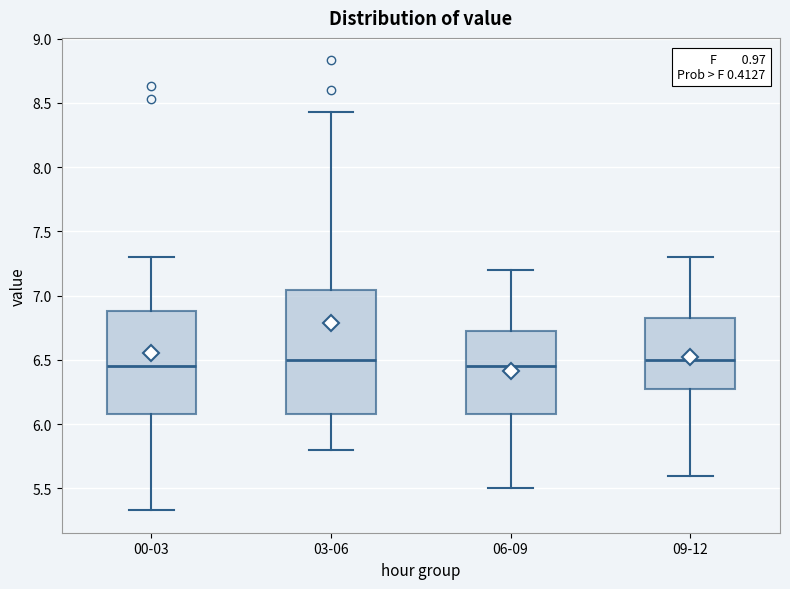

Comparing the boxes themselves (not the whiskers), which one is the tallest?

03-06